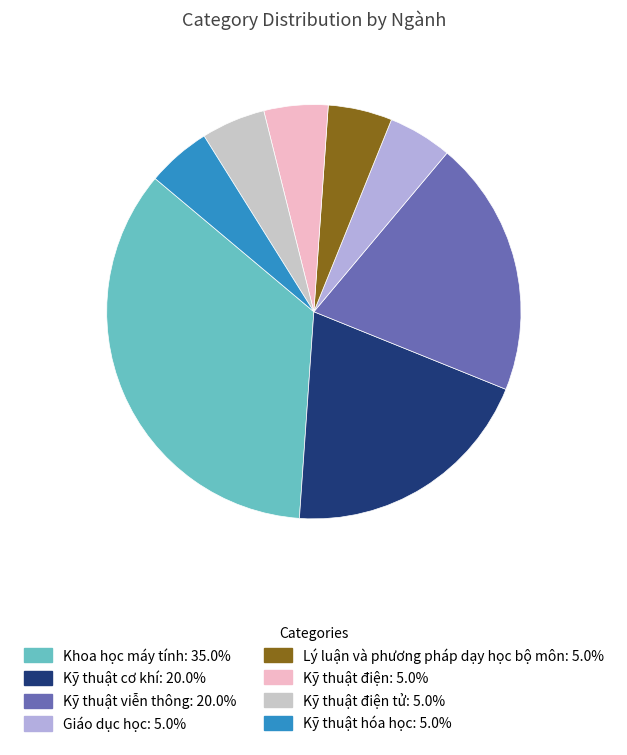

Is there a majority slice in this chart?

No